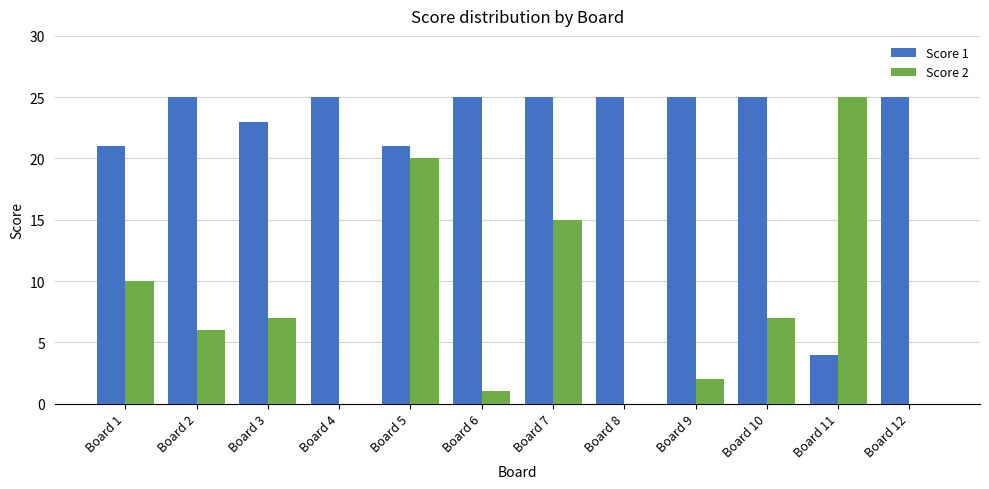

What are all the series names shown in the legend?

Score 1, Score 2